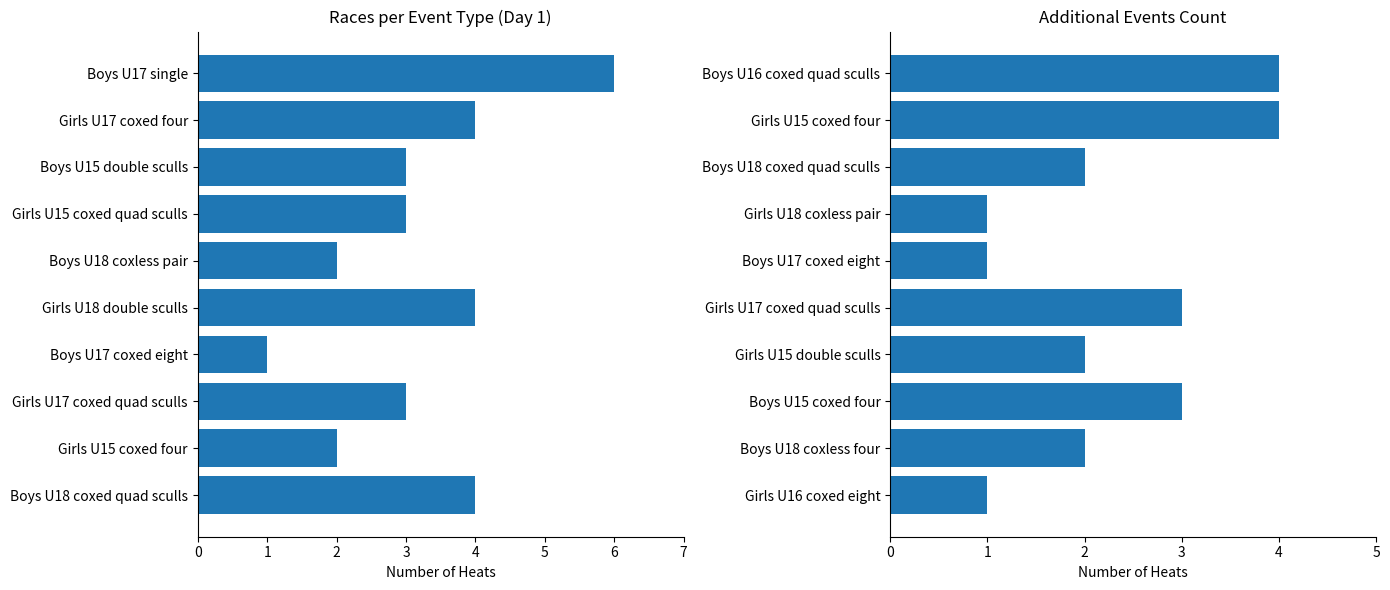

What is the minimum value shown in the chart?

1